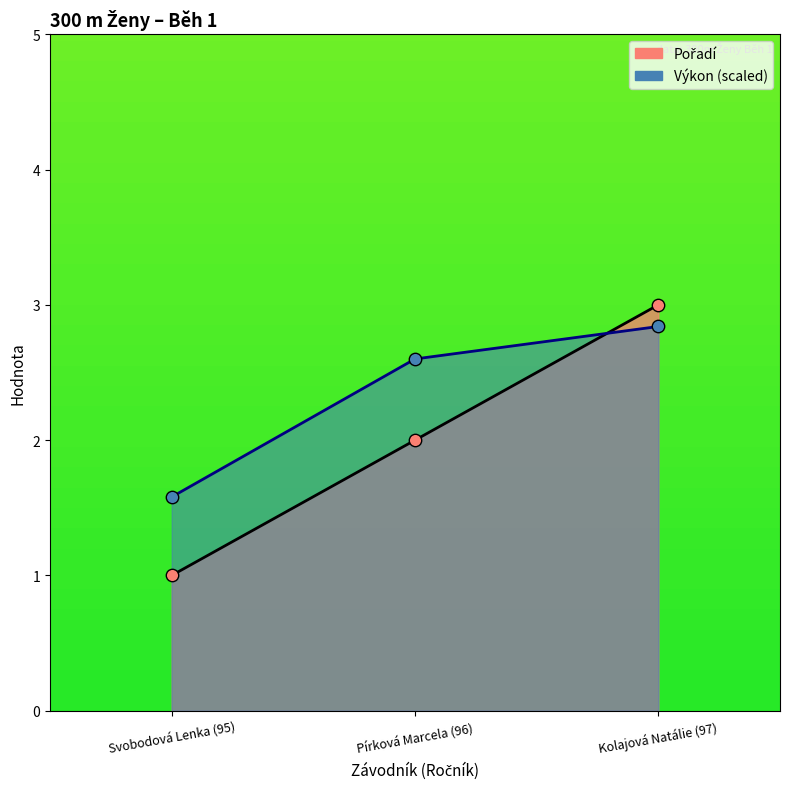

What is the total value across all series at Kolajová Natálie (97)?

5.8